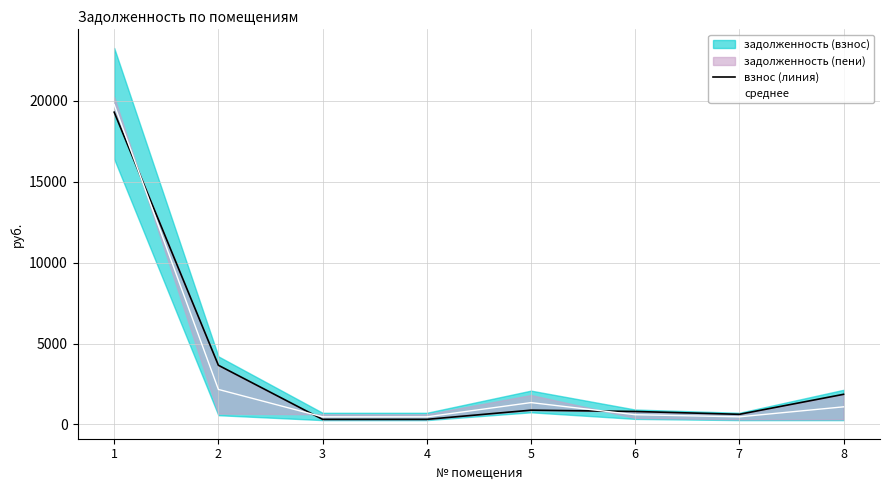

Is the value of среднее at 6 greater than the value of взнос (линия) at 8?

No